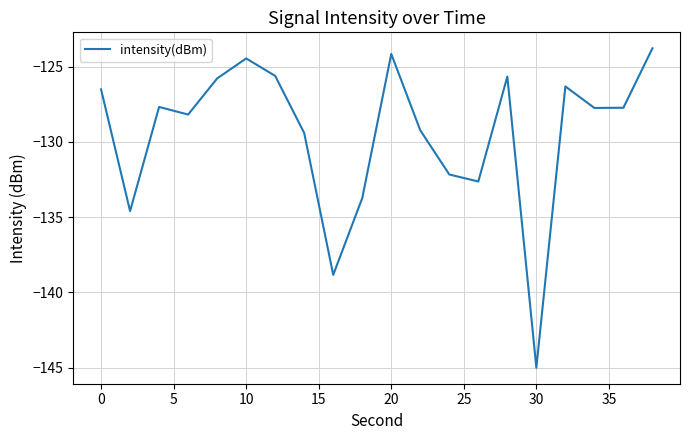

What is the minimum value shown in the chart?

-145.0